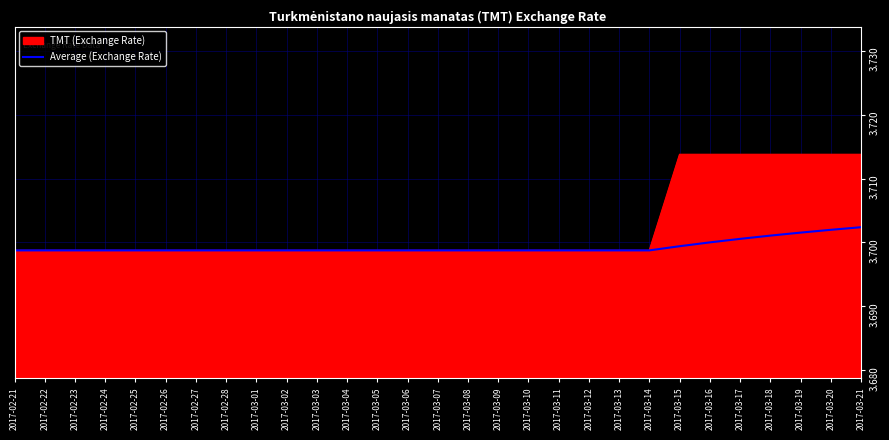

What position from the left is 2017-02-26?

6